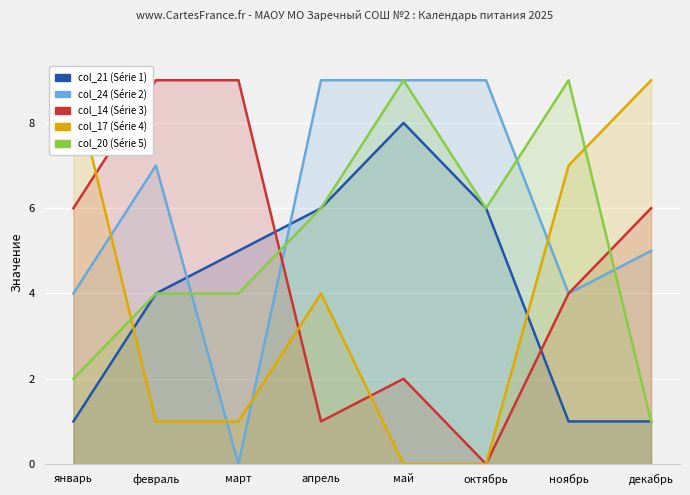

How many data points does each series have?

8